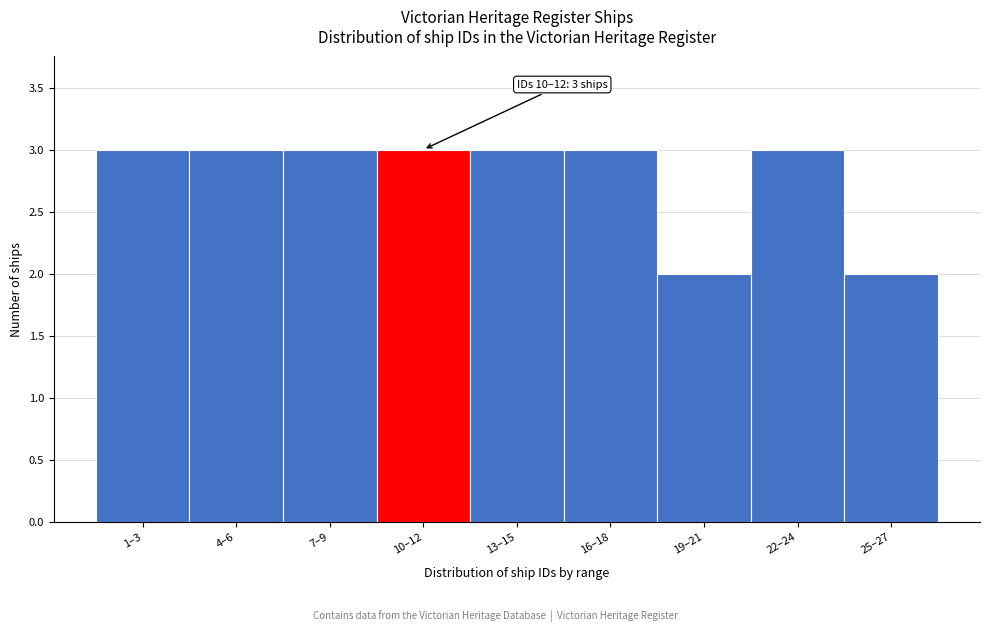

Reading left to right, what are all the values shown in this chart?

3	3	3	3	3	3	2	3	2